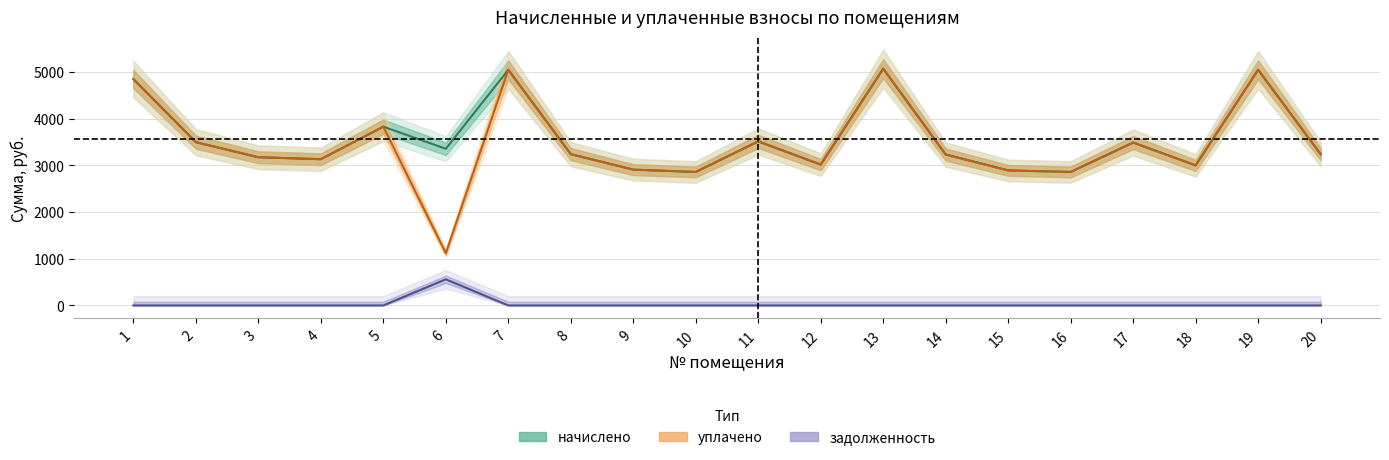

Between 7 and 10, which series saw the biggest shift?

начислено